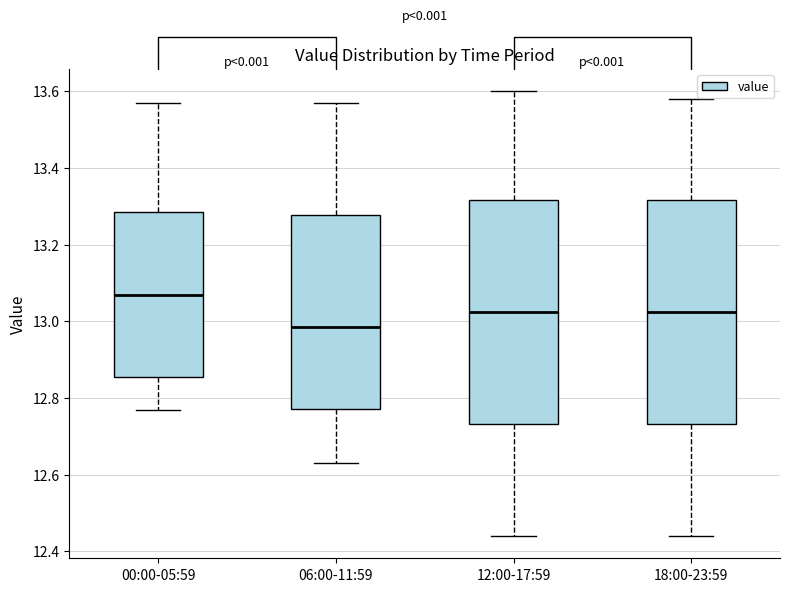

Reading left to right, read every box against the y-axis: the position of its median line, the range the box covers, and the ends of its whiskers. The values are not printed on the chart, so give them approximately, as read against the axis.

00:00-05:59: median 13.08, box 12.86 to 13.28, whiskers 12.78 to 13.58
06:00-11:59: median 12.98, box 12.78 to 13.28, whiskers 12.64 to 13.58
12:00-17:59: median 13.02, box 12.74 to 13.32, whiskers 12.44 to 13.60
18:00-23:59: median 13.02, box 12.74 to 13.32, whiskers 12.44 to 13.58